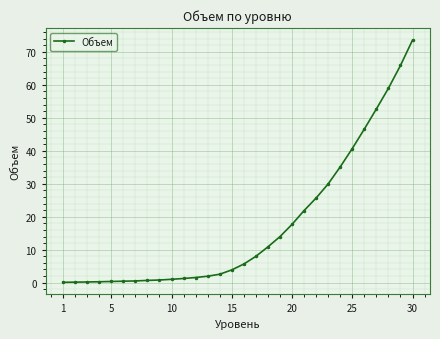

What is the maximum value shown in the chart?

73.6